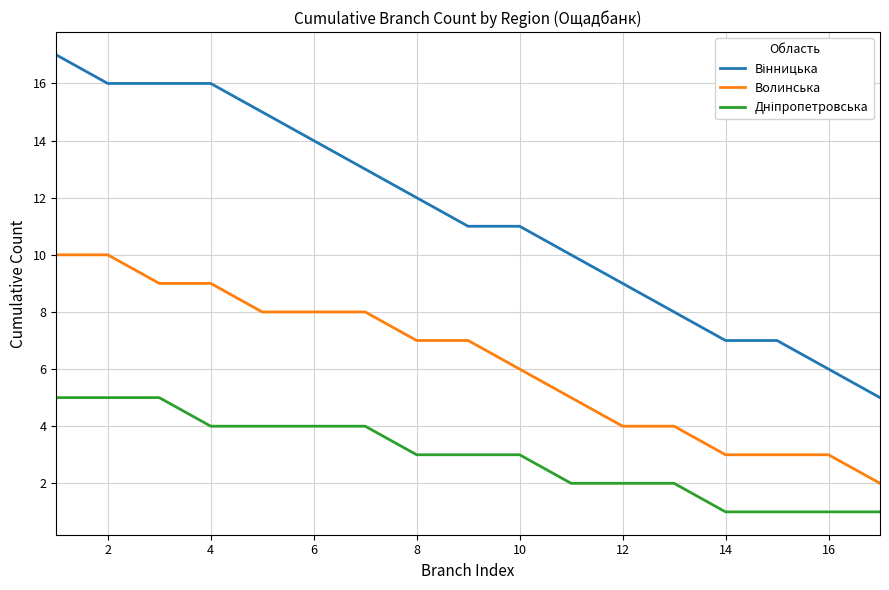

What is the greatest value displayed?

17